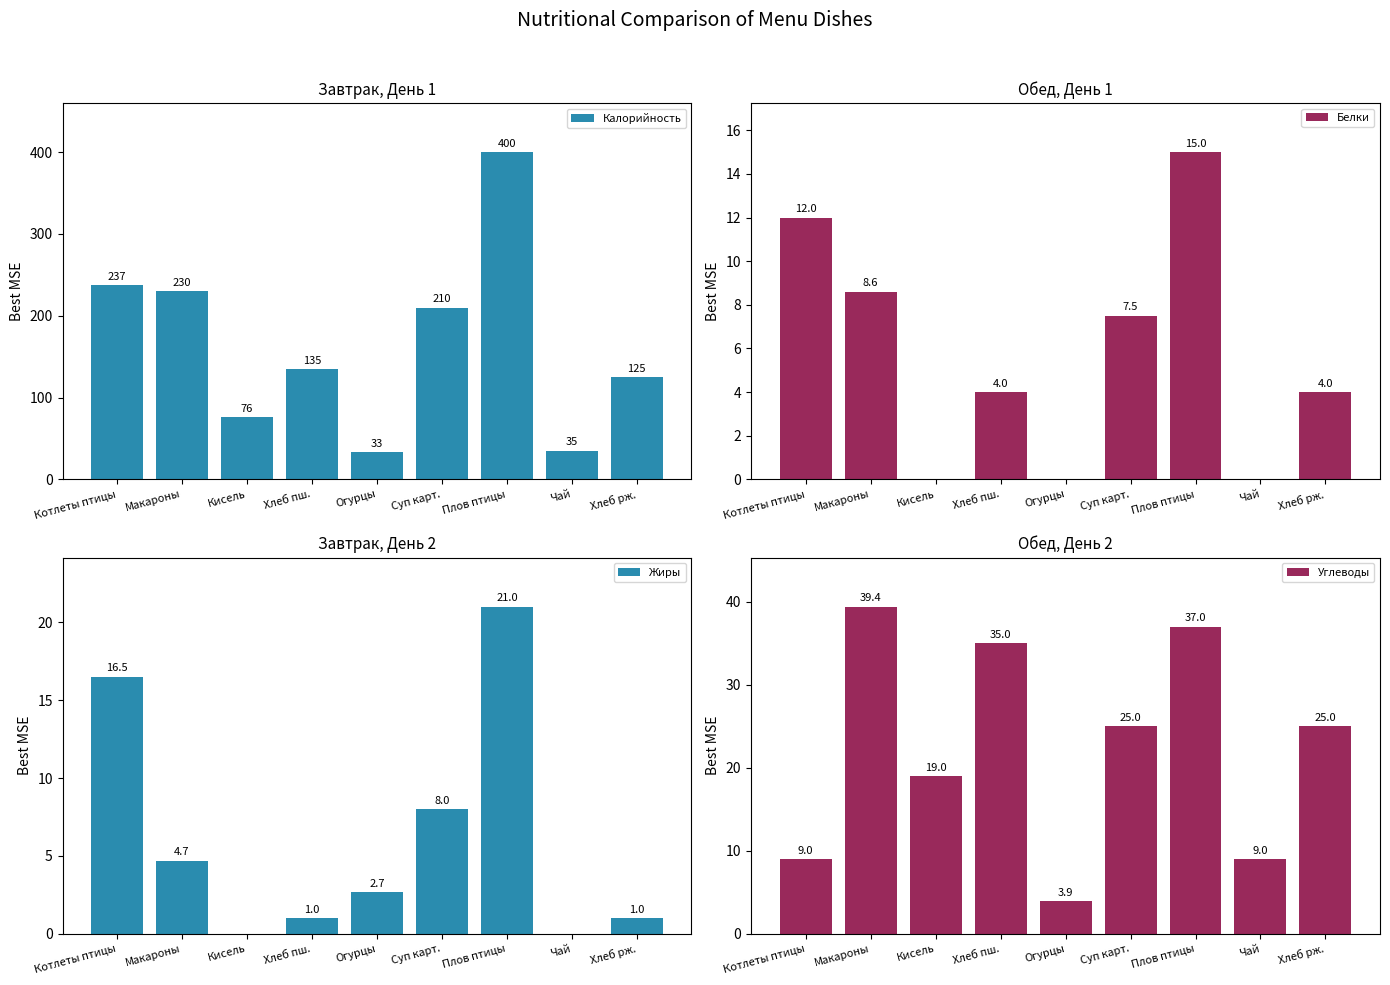

What is the sum of all Калорийность values?

1481